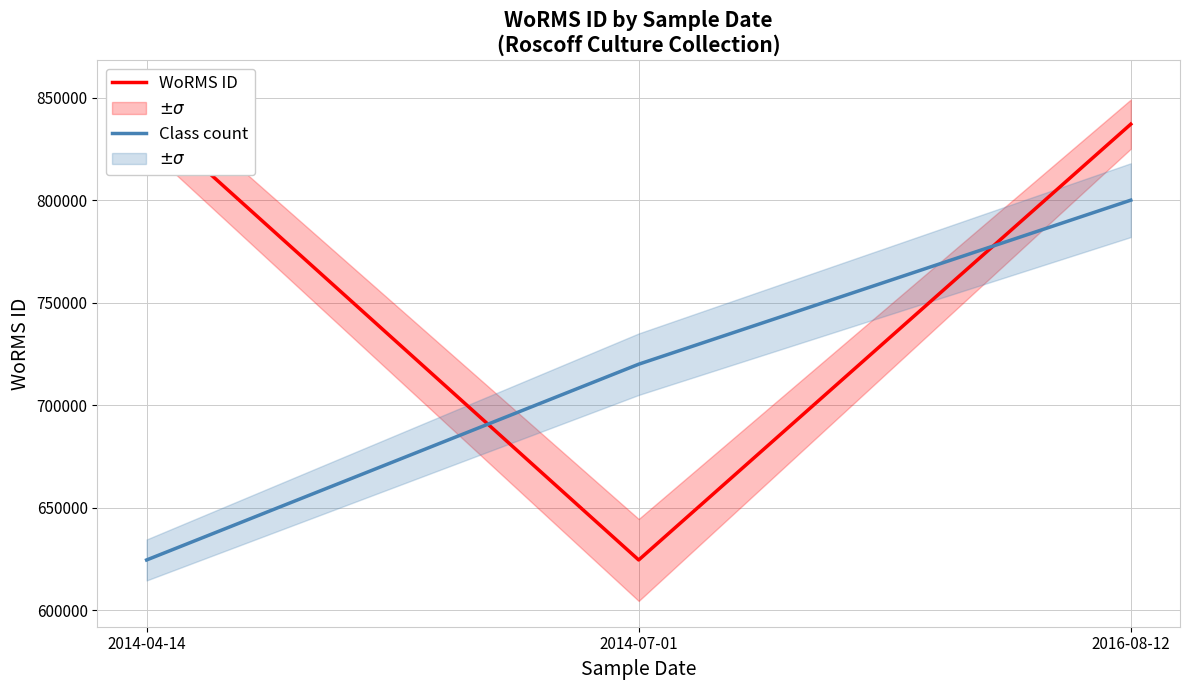

Does the chart display data point markers on the line(s)?

No